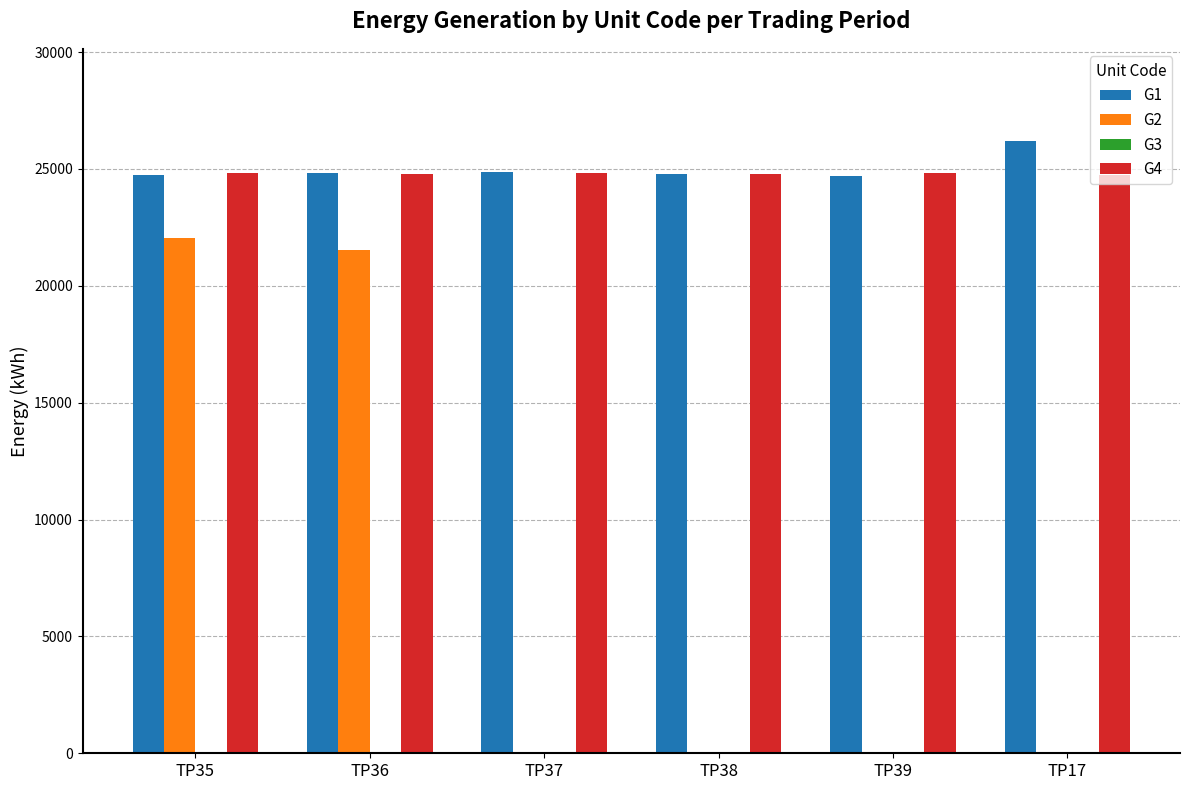

What is the difference between the G4 values at TP36 and TP17?

20